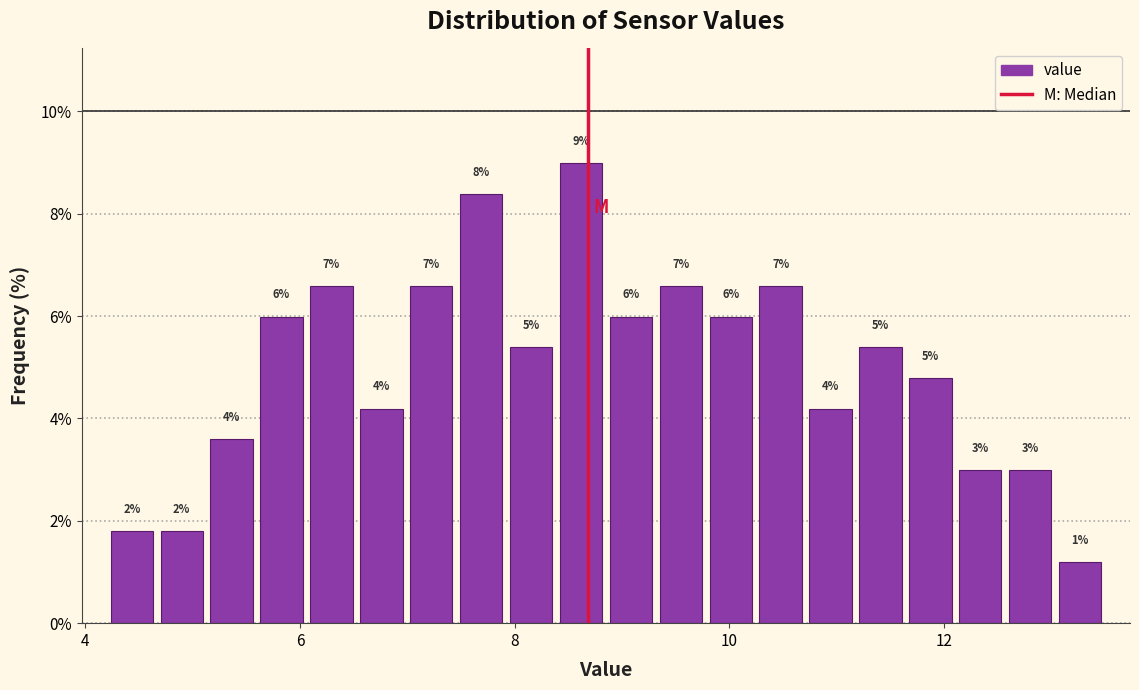

Read against the x-axis, roughly where is the centre of the tallest bar?

8.6